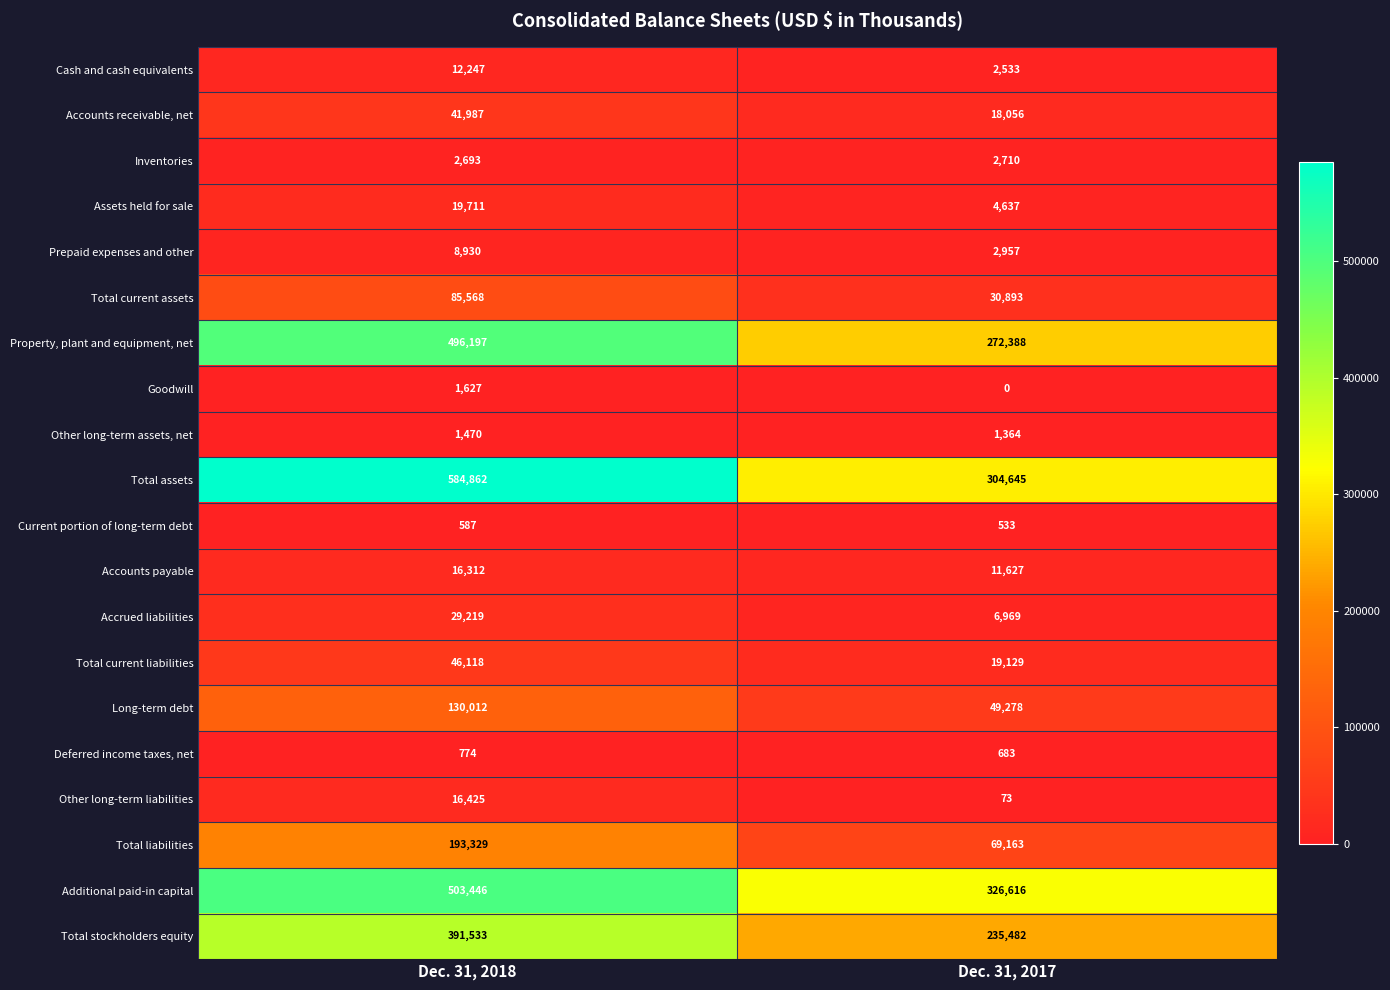

What is the total value across all series at Dec. 31, 2017?

1359736